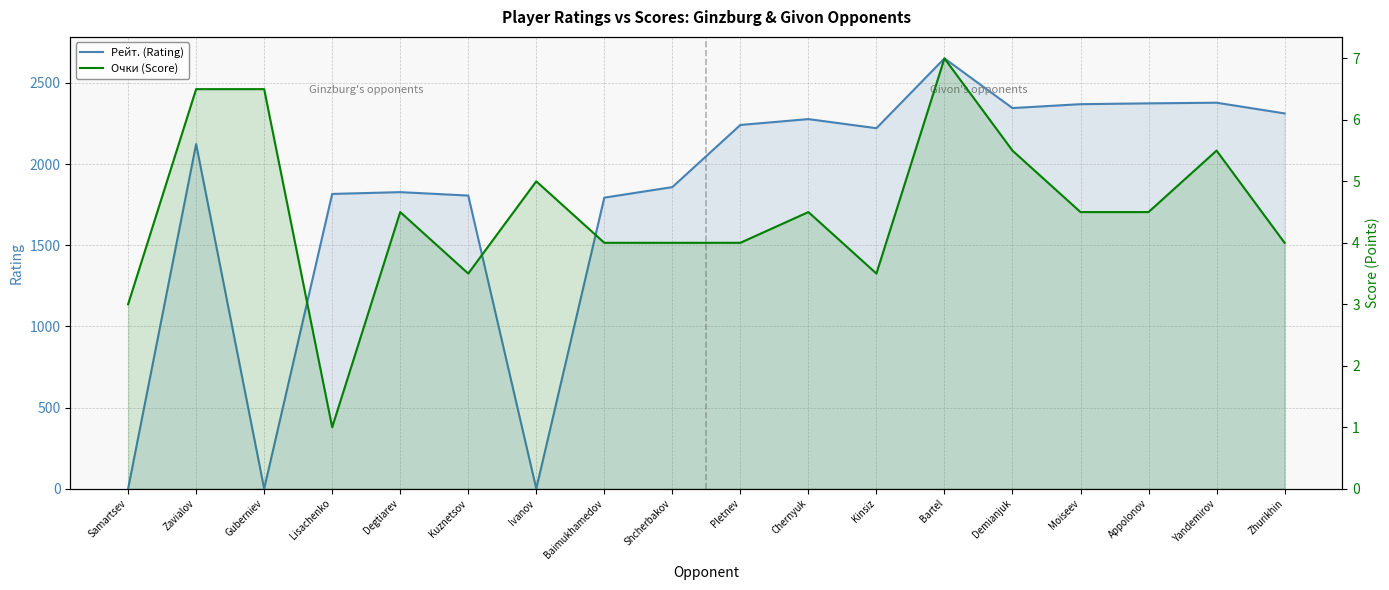

At which category does Очки (Score) reach its first local peak?

Degtiarev